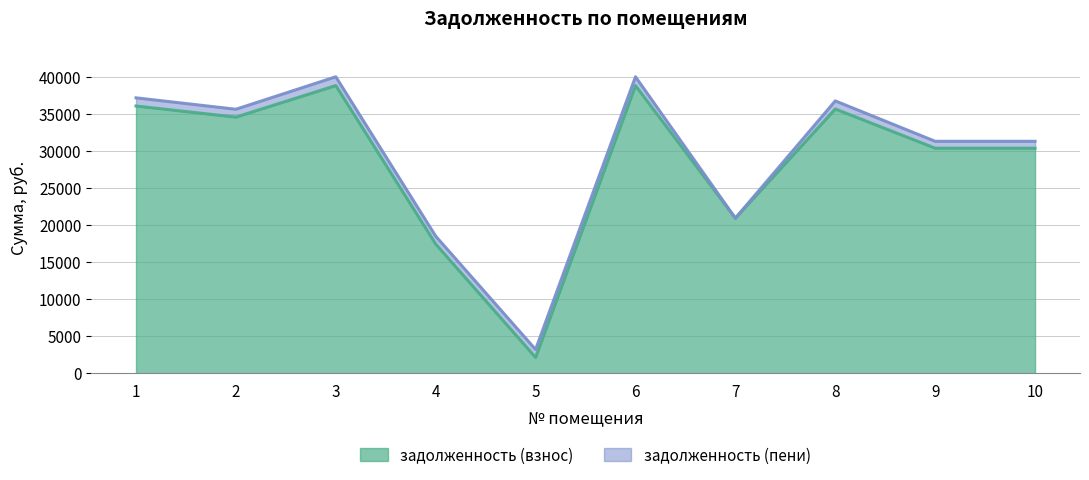

Between 8 and 4, which is larger?

8